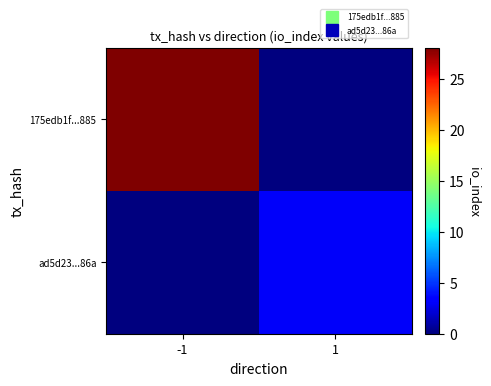

Reading right to left, extract all data points from this chart.

175edb1f...885: 1=0	-1=28
ad5d23...86a: 1=3	-1=0